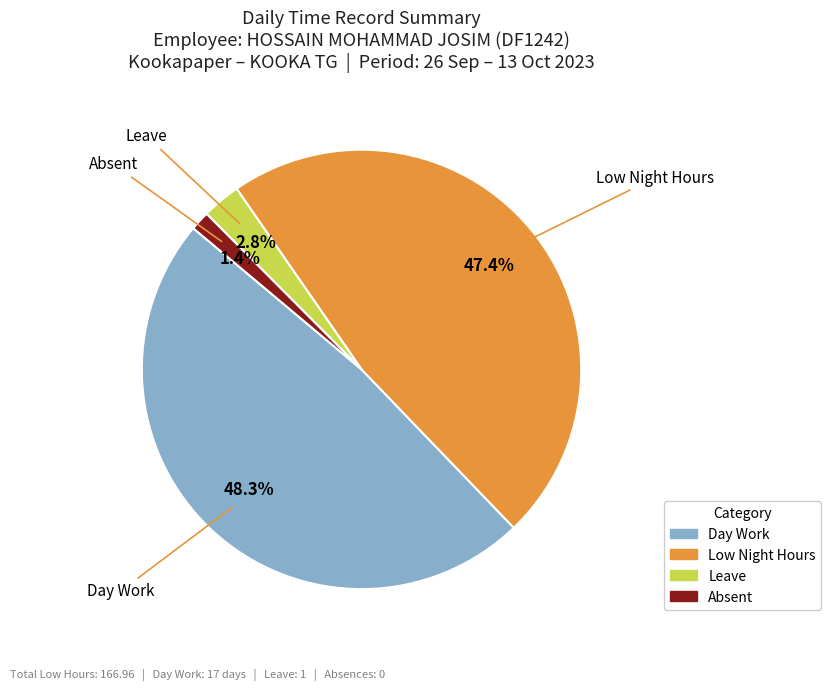

Does any single category account for the majority?

No